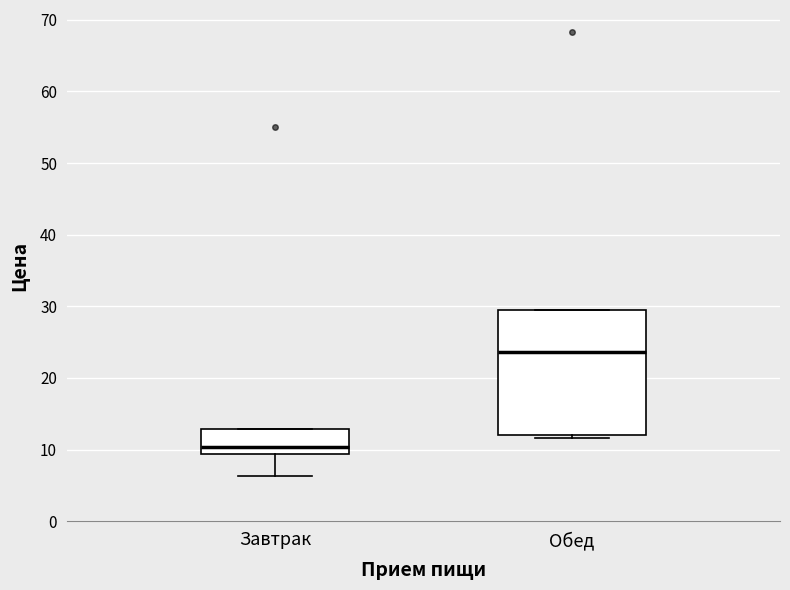

Comparing the boxes themselves (not the whiskers), which one is the tallest?

Обед